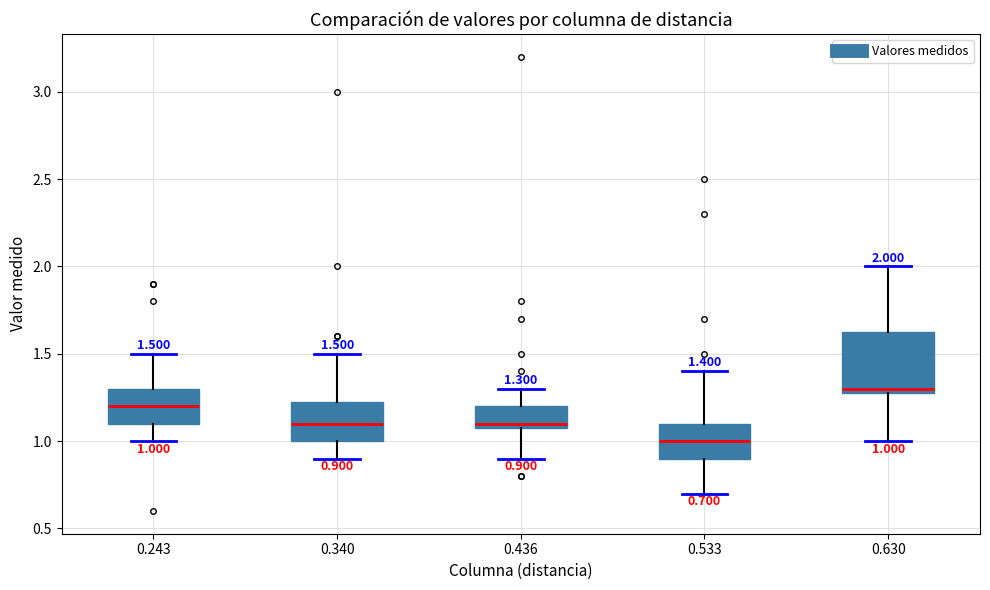

Which box's median line is the lowest?

0.533